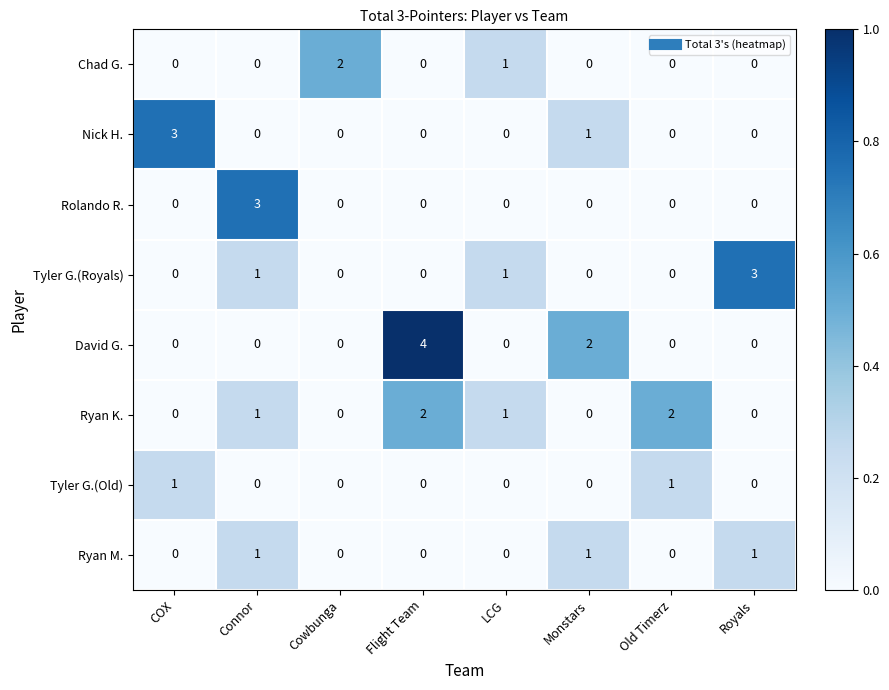

Is the value of David G. at Cowbunga greater than the value of Rolando R. at Connor?

No